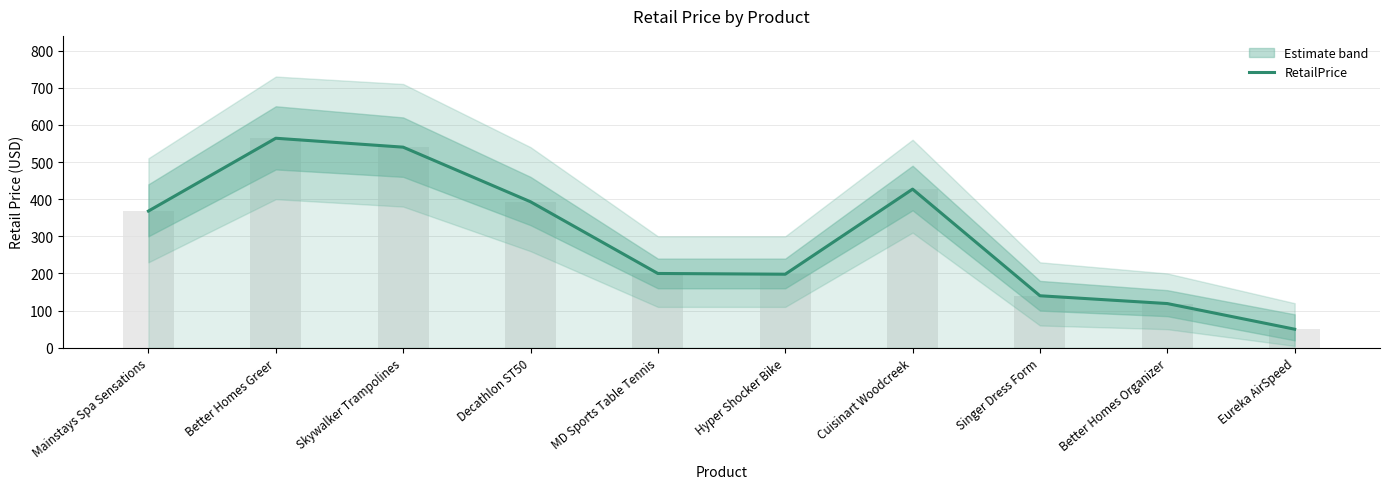

What is the label of the 5th bar from the right?

Hyper Shocker Bike